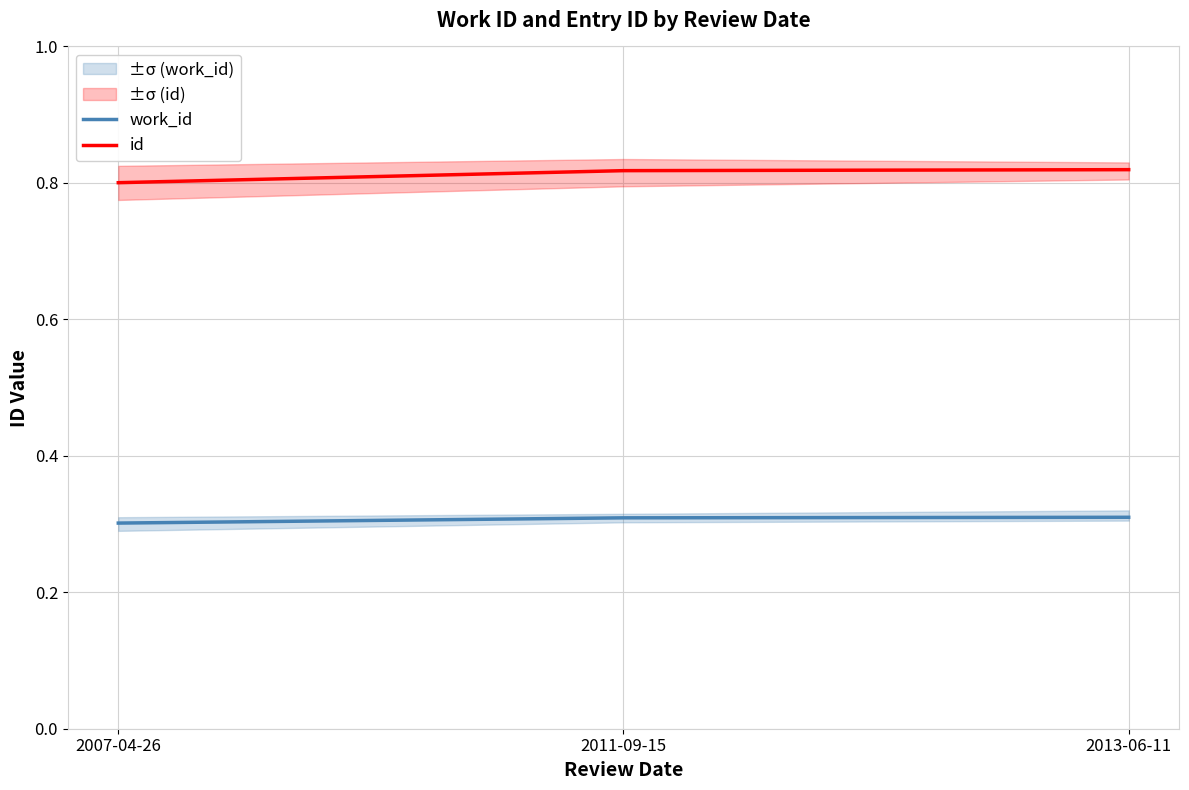

What is the spread (max minus min) of values at 2011-09-15?

0.5